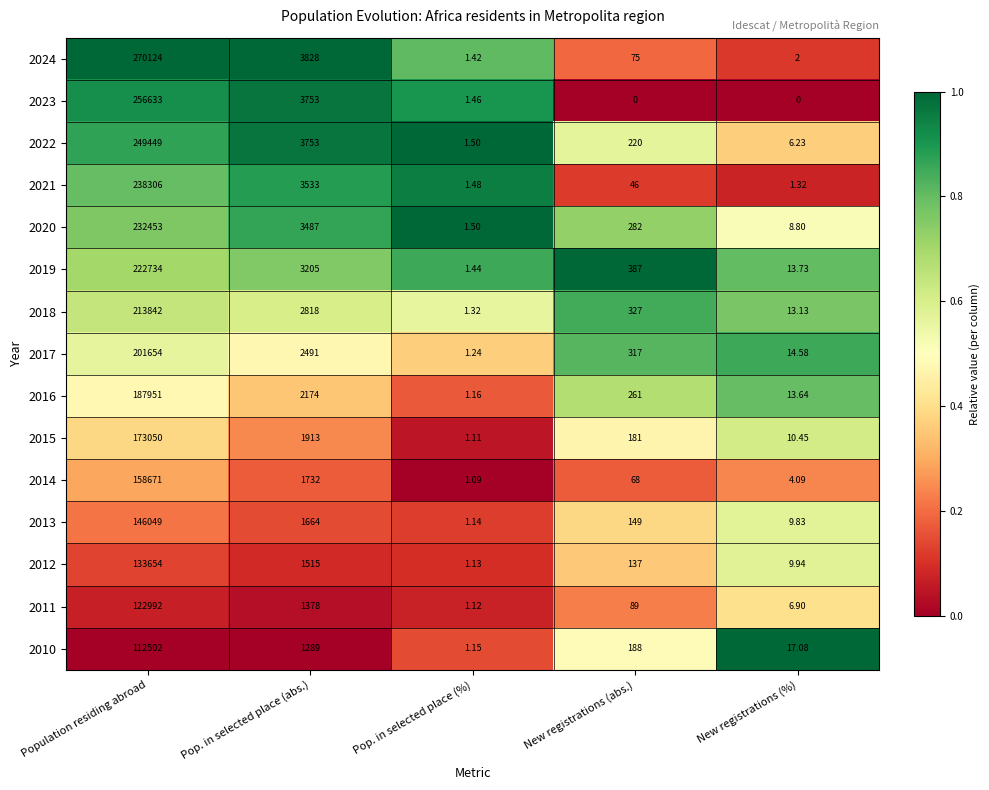

Which category has the lowest value in the 2021 series?

New registrations (%)